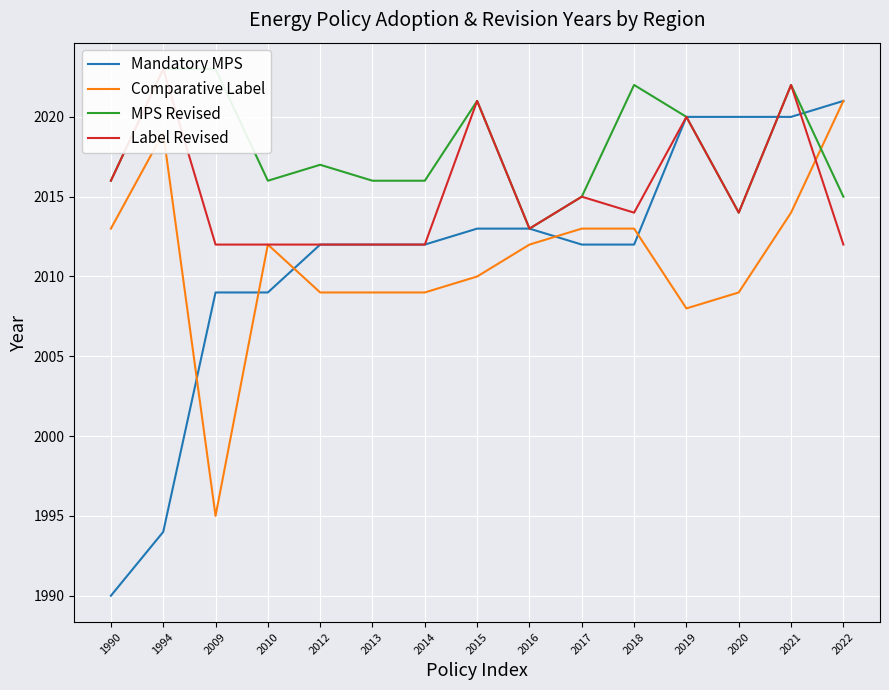

Where do Comparative Label and Mandatory MPS first cross each other?

1994 and 2009